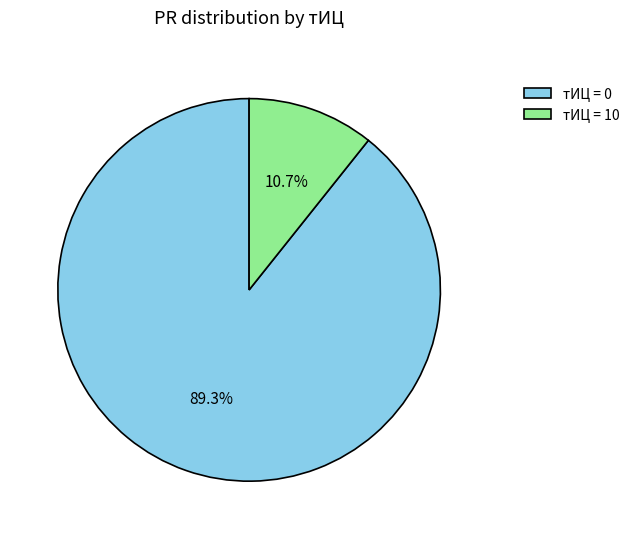

To the nearest percent, what is the average slice percentage?

50%